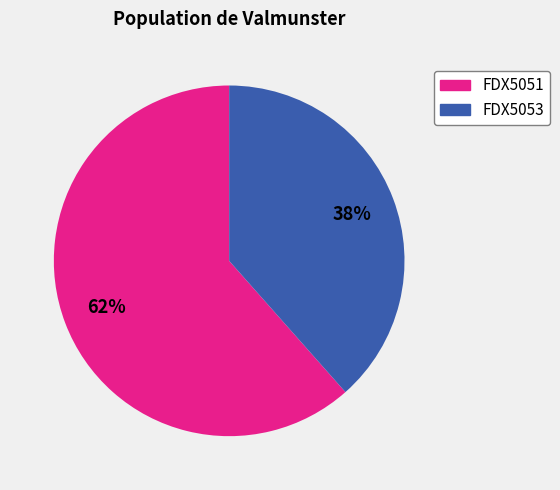

To the nearest percent, what portion does FDX5053 represent?

38%